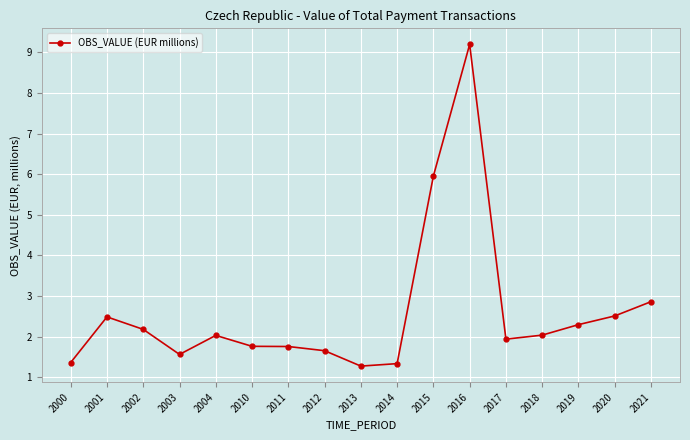

The value at 2021 is 2.9. True or false?

True